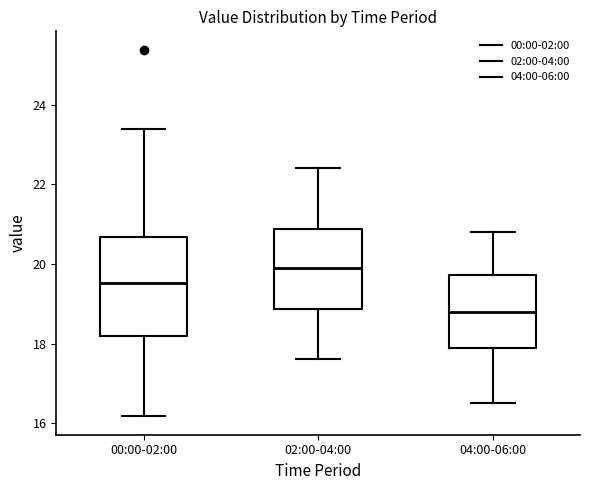

Where is the upper edge of the box for 04:00-06:00 on the y-axis? The values are not printed on the chart, so give them approximately, as read against the axis.

19.8